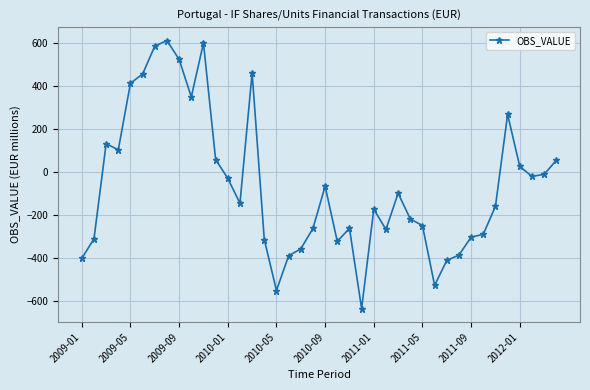

What is the value of the 6th point from the left?

457.2